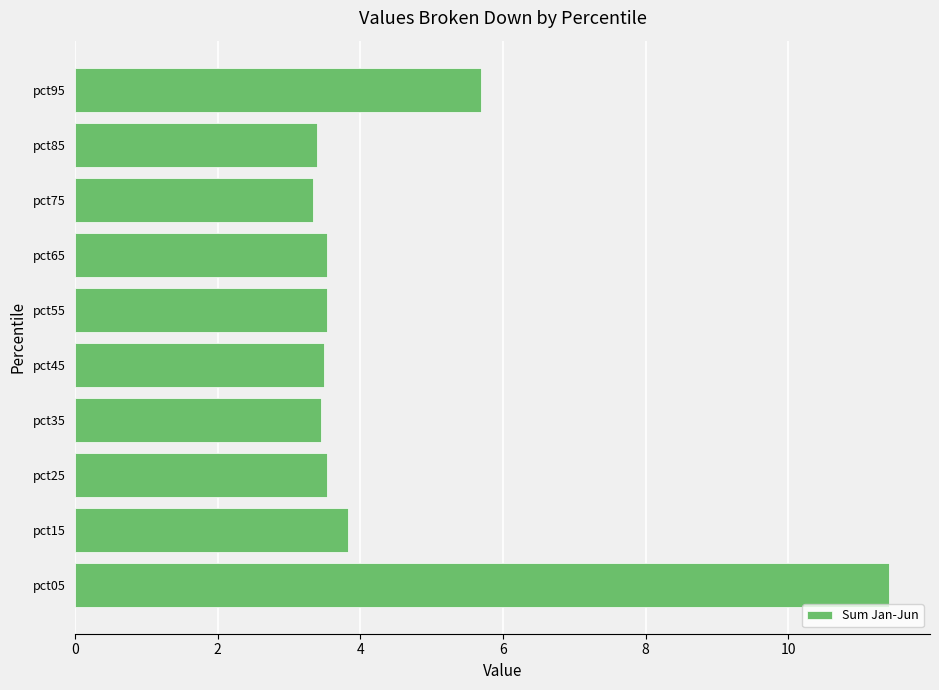

What is the approximate value at pct45?

3.5